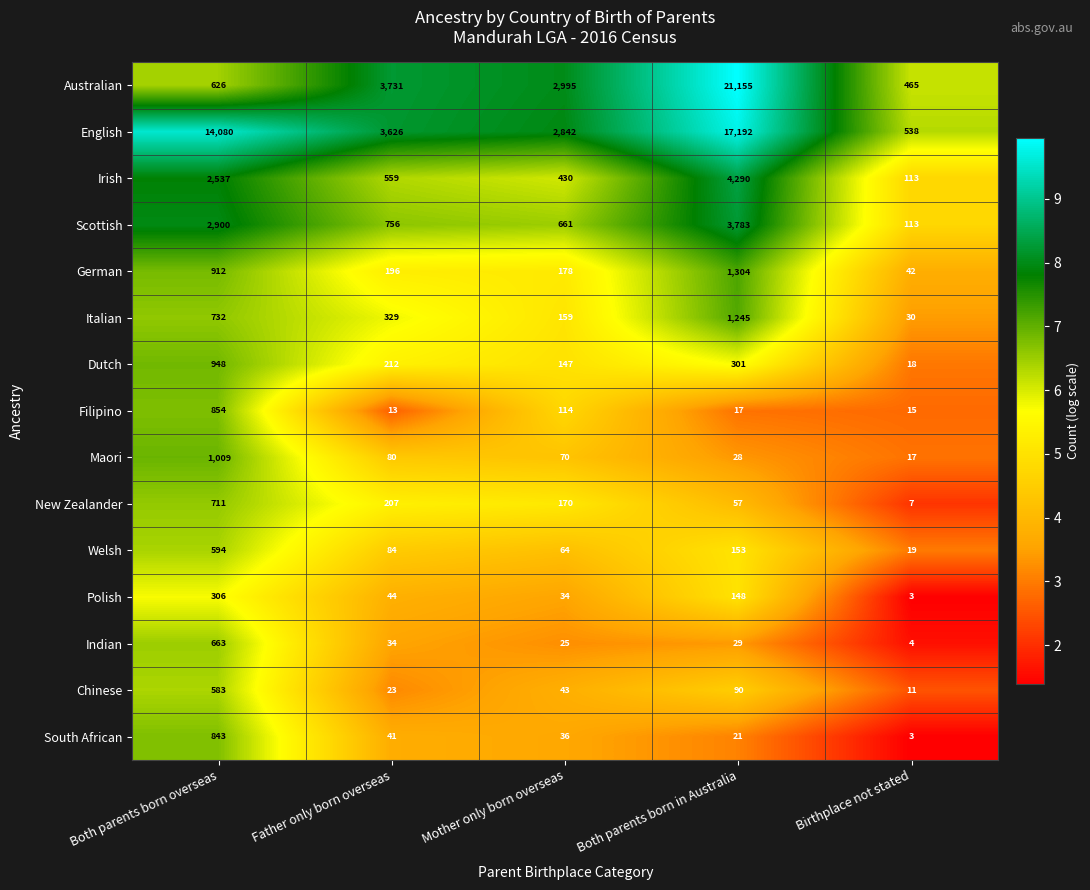

Is it true that Filipino equals 172 at Mother only born overseas?

False